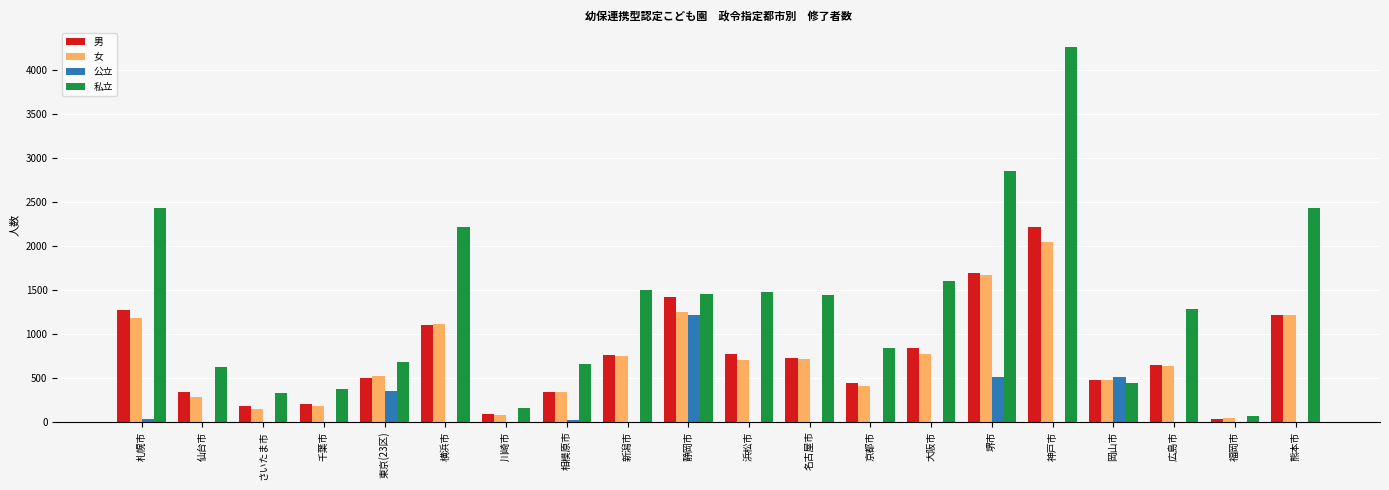

What is the spread (max minus min) of values at 札幌市?

2401